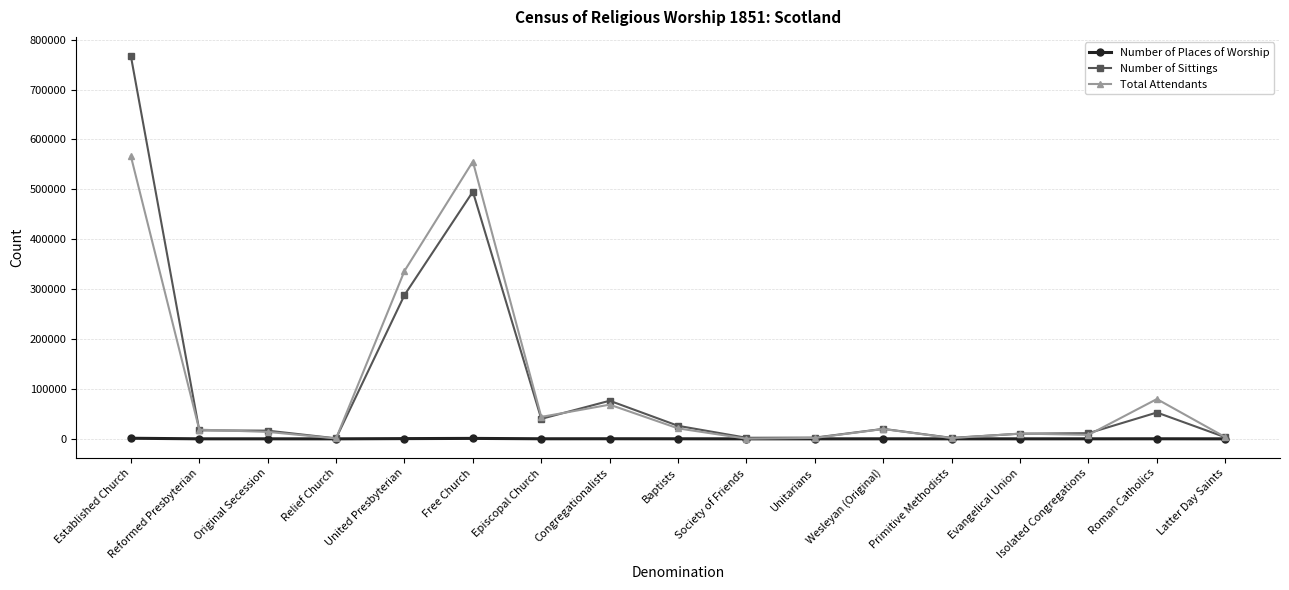

What are all the series names shown in the legend?

Number of Places of Worship, Number of Sittings, Total Attendants